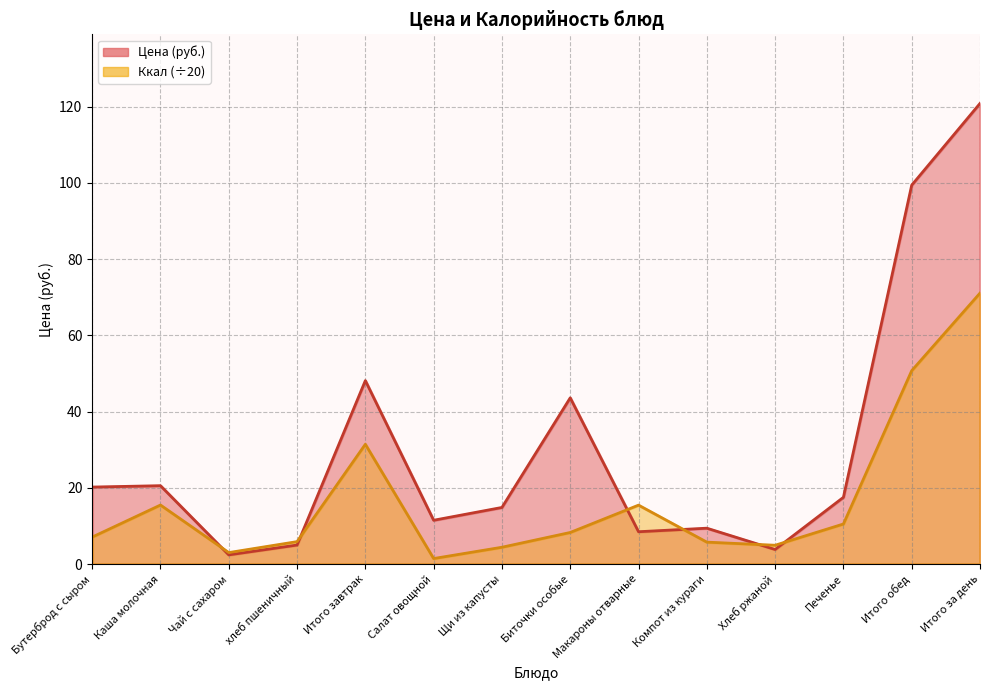

How many intersections are there between Ккал and Цена?

6